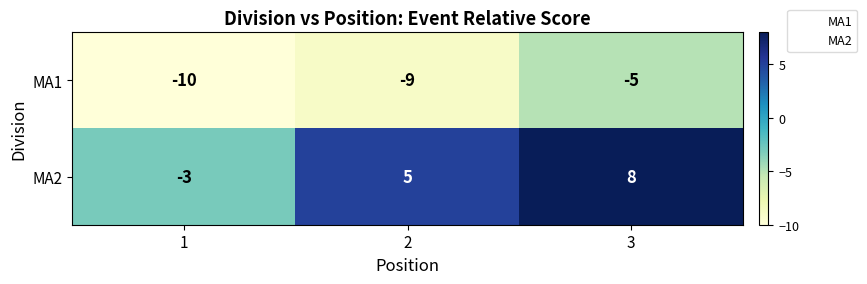

Rank the series at 2 from lowest to highest value.

MA1, MA2